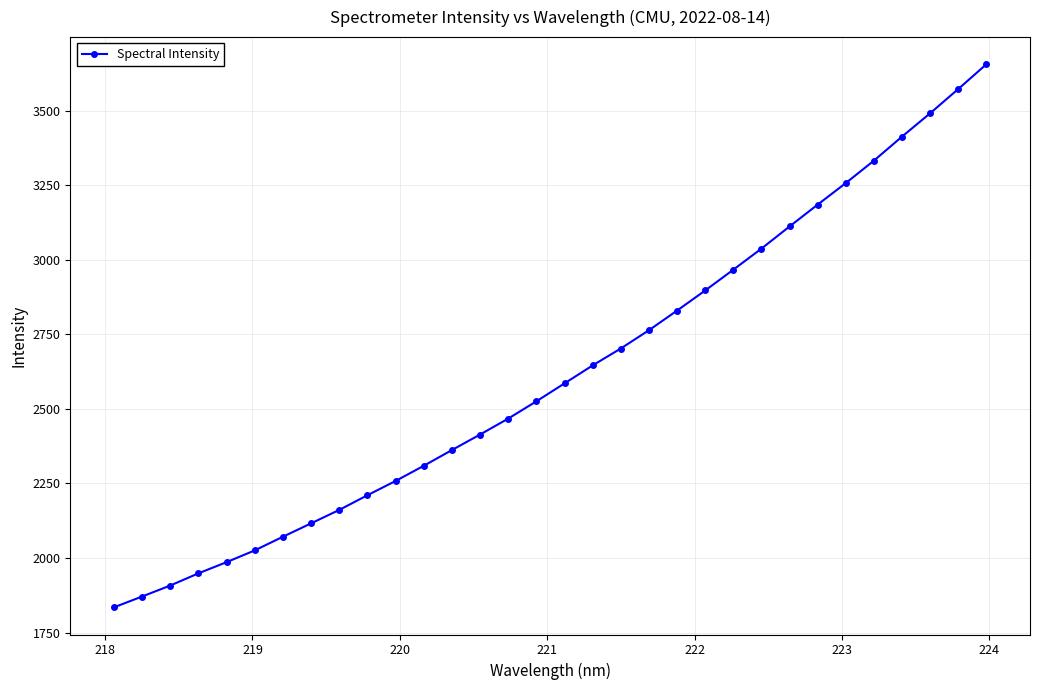

What is the difference between the second highest and minimum values?

1738.6